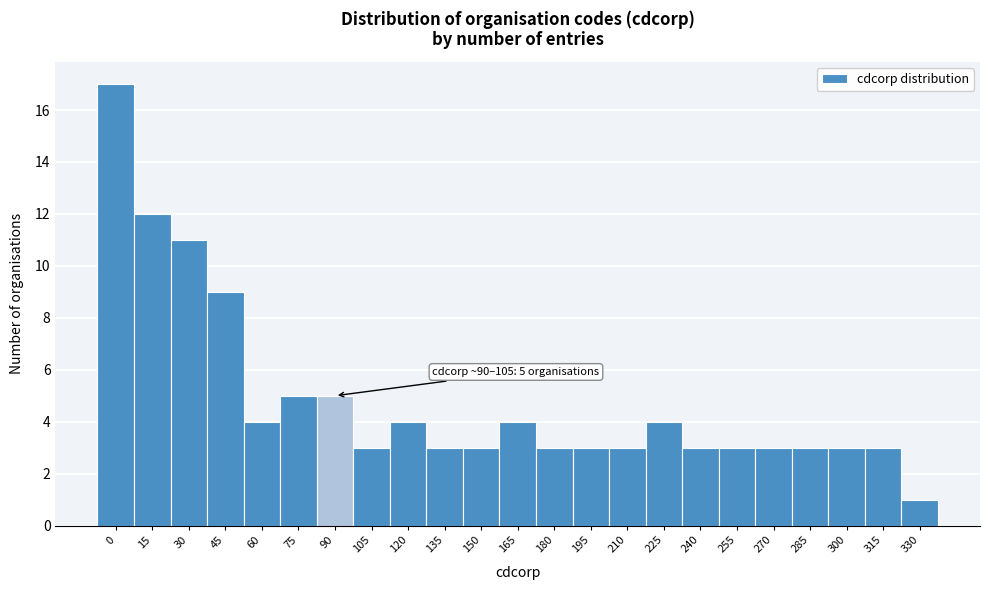

Reading right to left, transcribe all the data shown in this chart.

330=1	315=3	300=3	285=3	270=3	255=3	240=3	225=4	210=3	195=3	180=3	165=4	150=3	135=3	120=4	105=3	90=5	75=5	60=4	45=9	30=11	15=12	0=17